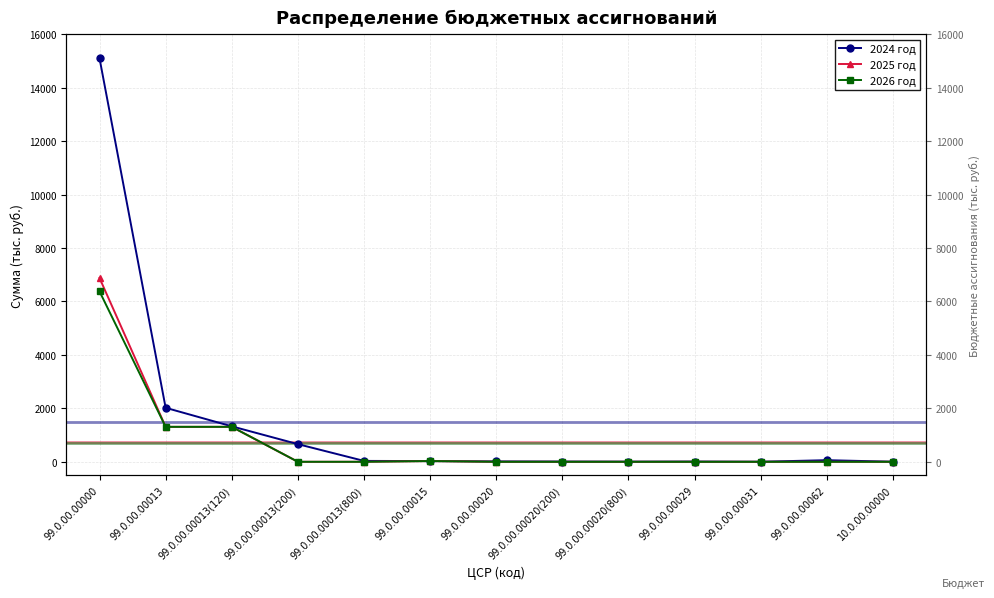

What is the difference between the maximum and second lowest values in the 2026 год series?

6376.9